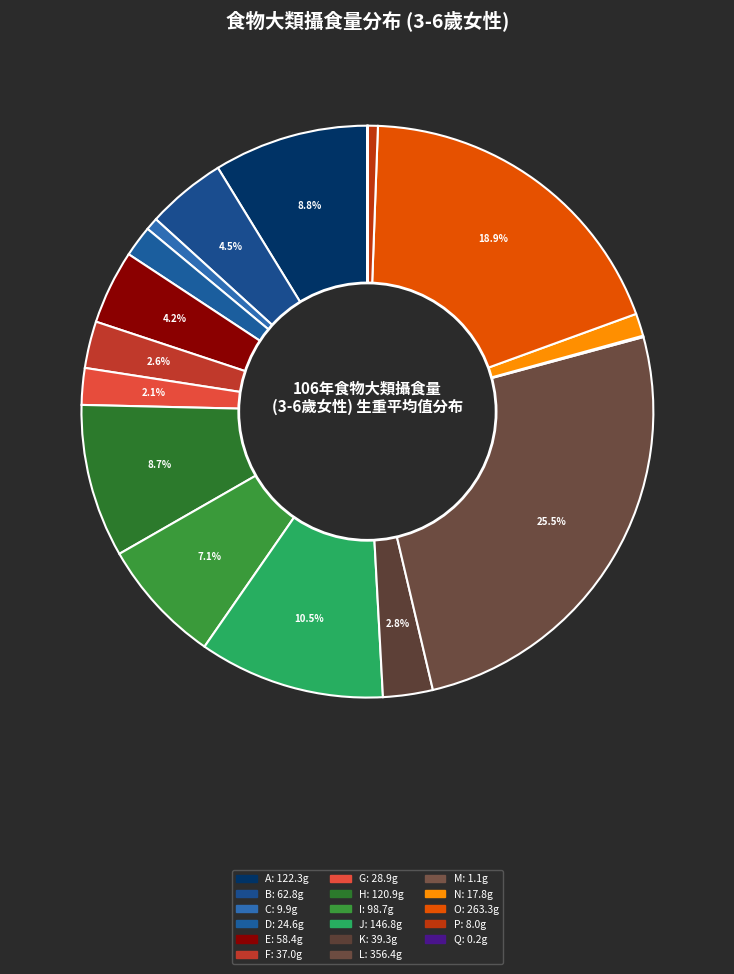

To the nearest percent, what is the difference between the largest and smallest slice percentages?

26%